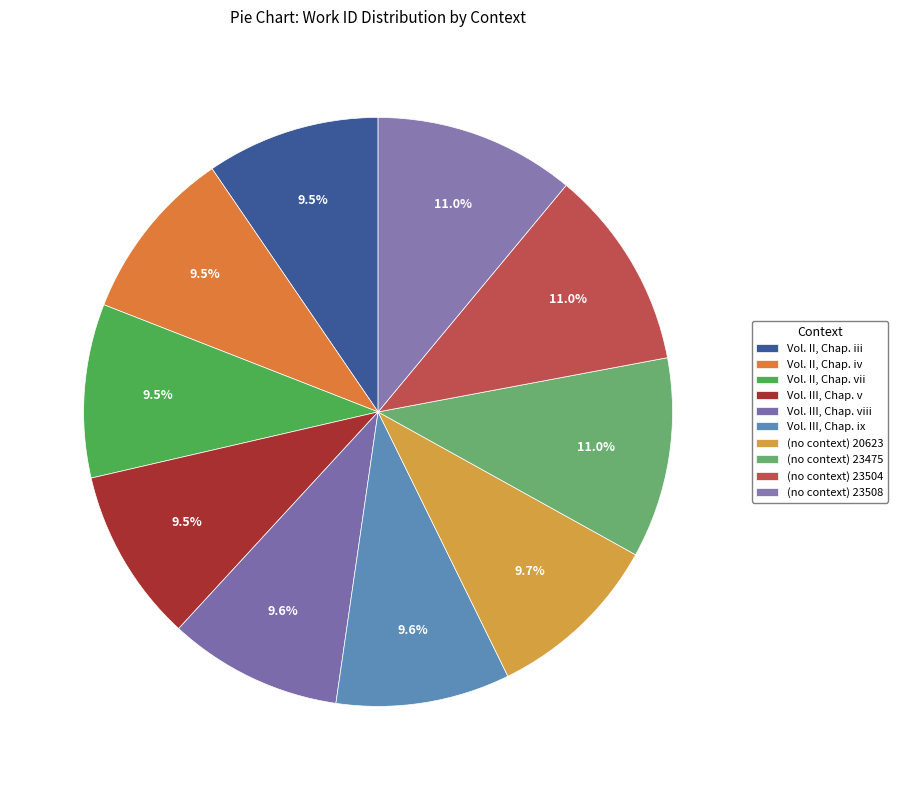

Rank the categories by value from lowest to highest.

Vol. II, Chap. iii, Vol. II, Chap. iv, Vol. II, Chap. vii, Vol. III, Chap. v, Vol. III, Chap. viii, Vol. III, Chap. ix, (no context) 20623, (no context) 23475, (no context) 23504, (no context) 23508